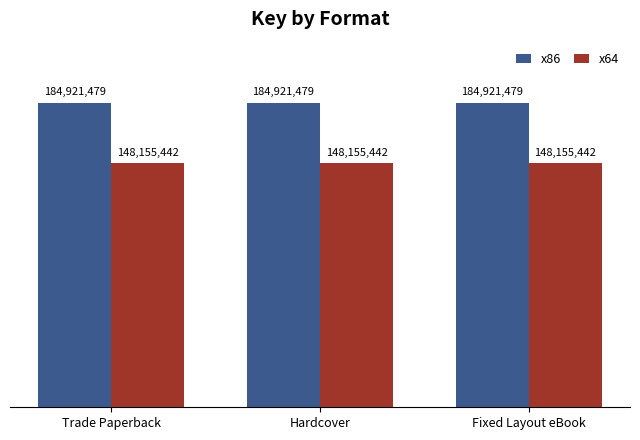

What is the spread (max minus min) of values at Hardcover?

36766037